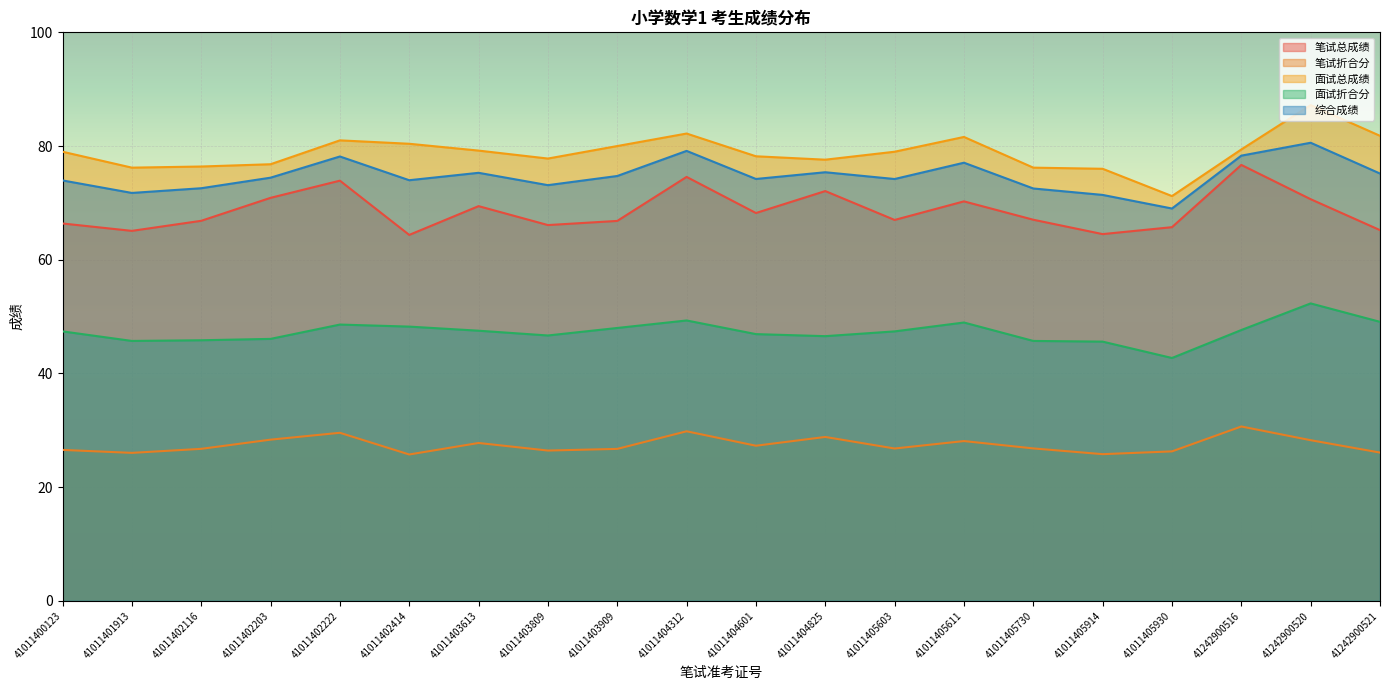

How many distinct data groups are displayed?

5